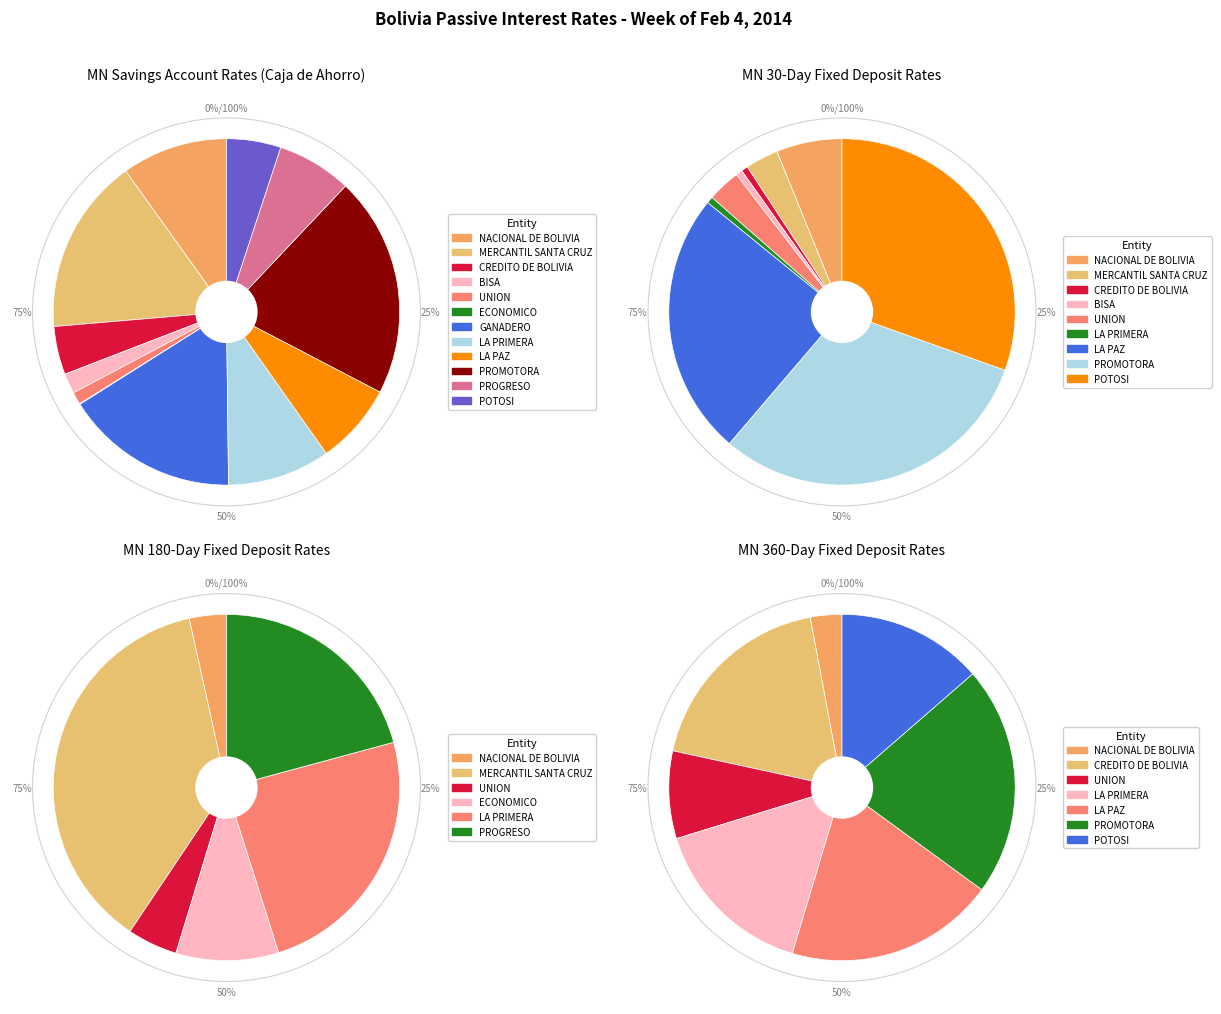

Is ECONOMICO the majority of the pie?

No